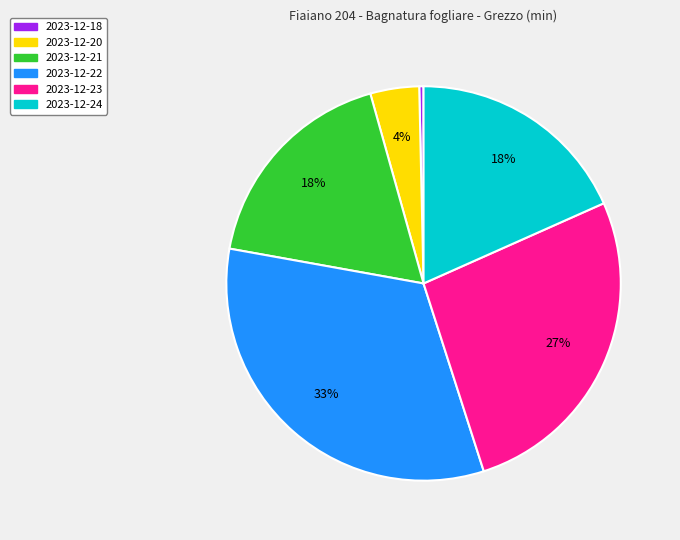

What percentage is the 2023-12-24 slice, to the nearest percent?

18%